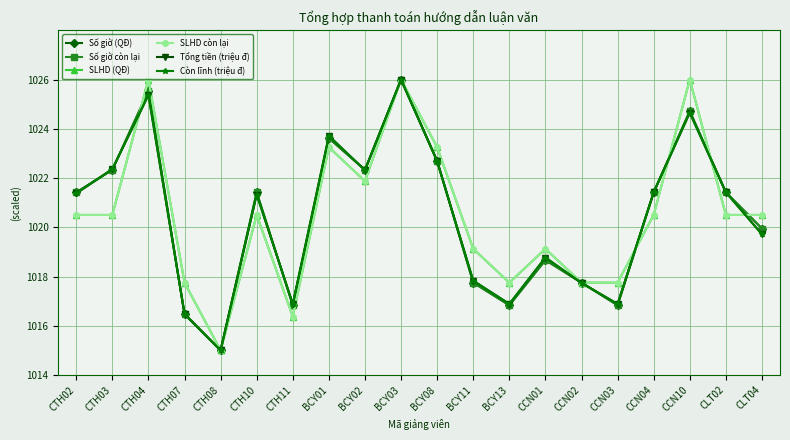

Reading left to right, what are all the values shown in this chart?

Số giờ (QĐ): CTH02=1021.4	CTH03=1022.3	CTH04=1025.5	CTH07=1016.5	CTH08=1015.0	CTH10=1021.4	CTH11=1016.8	BCY01=1023.6	BCY02=1022.3	BCY03=1026.0	BCY08=1022.7	BCY11=1017.8	BCY13=1016.8	CCN01=1018.7	CCN02=1017.8	CCN03=1016.8	CCN04=1021.4	CCN10=1024.7	CLT02=1021.4	CLT04=1020.0
Số giờ còn lại: CTH02=1021.4	CTH03=1022.3	CTH04=1025.5	CTH07=1016.5	CTH08=1015.0	CTH10=1021.4	CTH11=1016.8	BCY01=1023.6	BCY02=1022.3	BCY03=1026.0	BCY08=1022.7	BCY11=1017.8	BCY13=1016.8	CCN01=1018.7	CCN02=1017.8	CCN03=1016.8	CCN04=1021.4	CCN10=1024.7	CLT02=1021.4	CLT04=1020.0
SLHD (QĐ): CTH02=1020.5	CTH03=1020.5	CTH04=1026.0	CTH07=1017.8	CTH08=1015.0	CTH10=1020.5	CTH11=1016.4	BCY01=1023.2	BCY02=1021.9	BCY03=1026.0	BCY08=1023.2	BCY11=1019.1	BCY13=1017.8	CCN01=1019.1	CCN02=1017.8	CCN03=1017.8	CCN04=1020.5	CCN10=1026.0	CLT02=1020.5	CLT04=1020.5
SLHD còn lại: CTH02=1020.5	CTH03=1020.5	CTH04=1026.0	CTH07=1017.8	CTH08=1015.0	CTH10=1020.5	CTH11=1016.4	BCY01=1023.2	BCY02=1021.9	BCY03=1026.0	BCY08=1023.2	BCY11=1019.1	BCY13=1017.8	CCN01=1019.1	CCN02=1017.8	CCN03=1017.8	CCN04=1020.5	CCN10=1026.0	CLT02=1020.5	CLT04=1020.5
Tổng tiền (triệu đ): CTH02=1021.4	CTH03=1022.4	CTH04=1025.4	CTH07=1016.5	CTH08=1015.0	CTH10=1021.3	CTH11=1016.9	BCY01=1023.7	BCY02=1022.3	BCY03=1026.0	BCY08=1022.7	BCY11=1017.8	BCY13=1016.9	CCN01=1018.8	CCN02=1017.7	CCN03=1016.9	CCN04=1021.4	CCN10=1024.7	CLT02=1021.4	CLT04=1019.7
Còn lĩnh (triệu đ): CTH02=1021.4	CTH03=1022.4	CTH04=1025.4	CTH07=1016.5	CTH08=1015.0	CTH10=1021.3	CTH11=1016.9	BCY01=1023.7	BCY02=1022.3	BCY03=1026.0	BCY08=1022.7	BCY11=1017.8	BCY13=1016.9	CCN01=1018.8	CCN02=1017.7	CCN03=1016.9	CCN04=1021.4	CCN10=1024.7	CLT02=1021.4	CLT04=1019.7